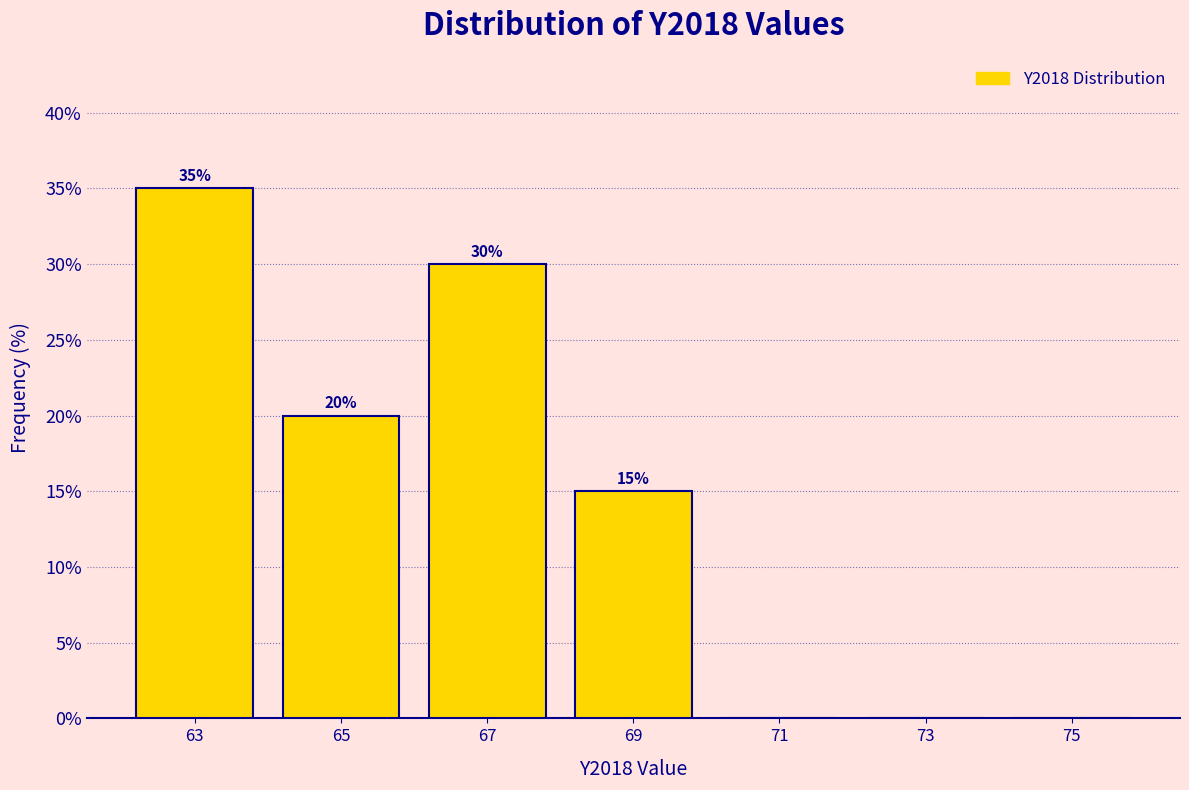

Which range on the x-axis has the tallest bar?

62 to 64